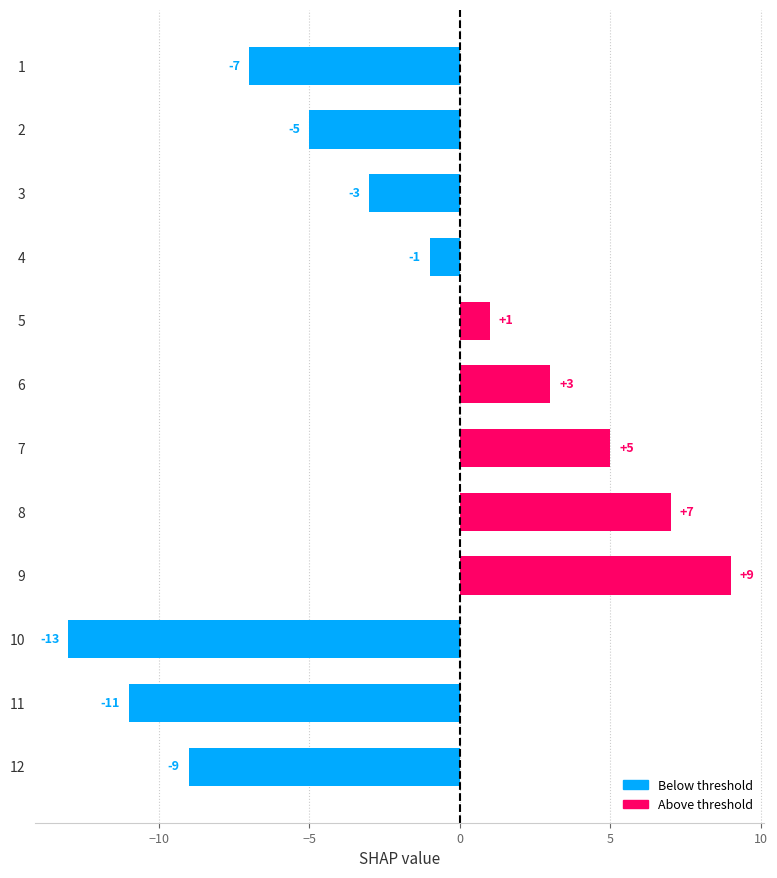

What is the sum of the values at 8 and 3?

4